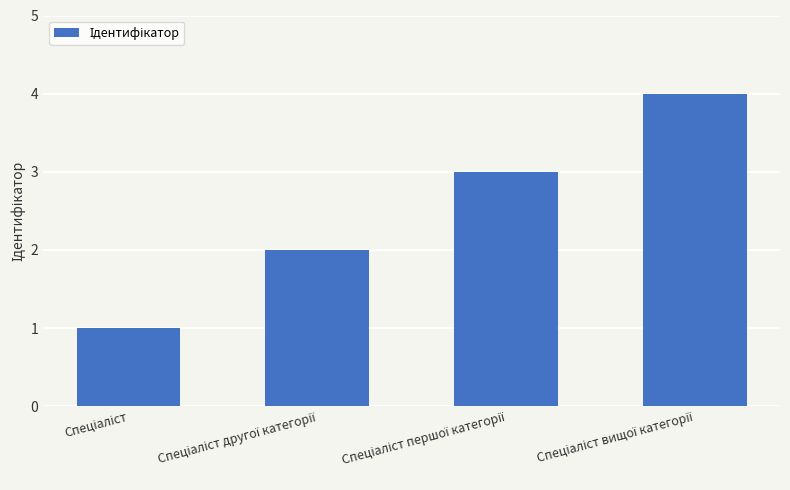

What is the difference between the maximum and minimum values?

3